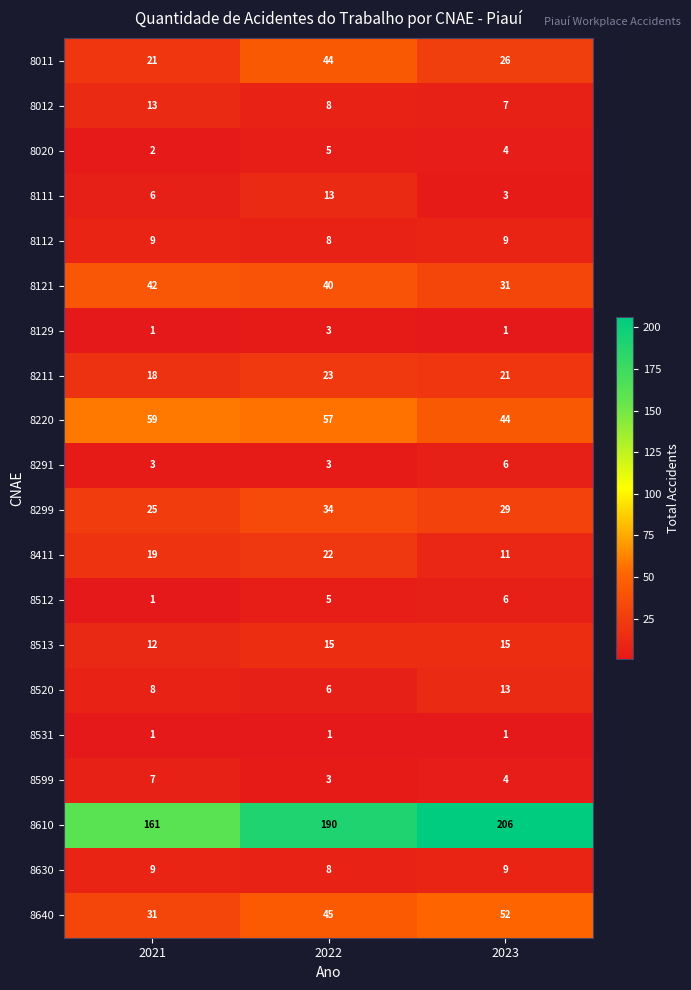

Which series changed the most between 2022 and 2023?

8011